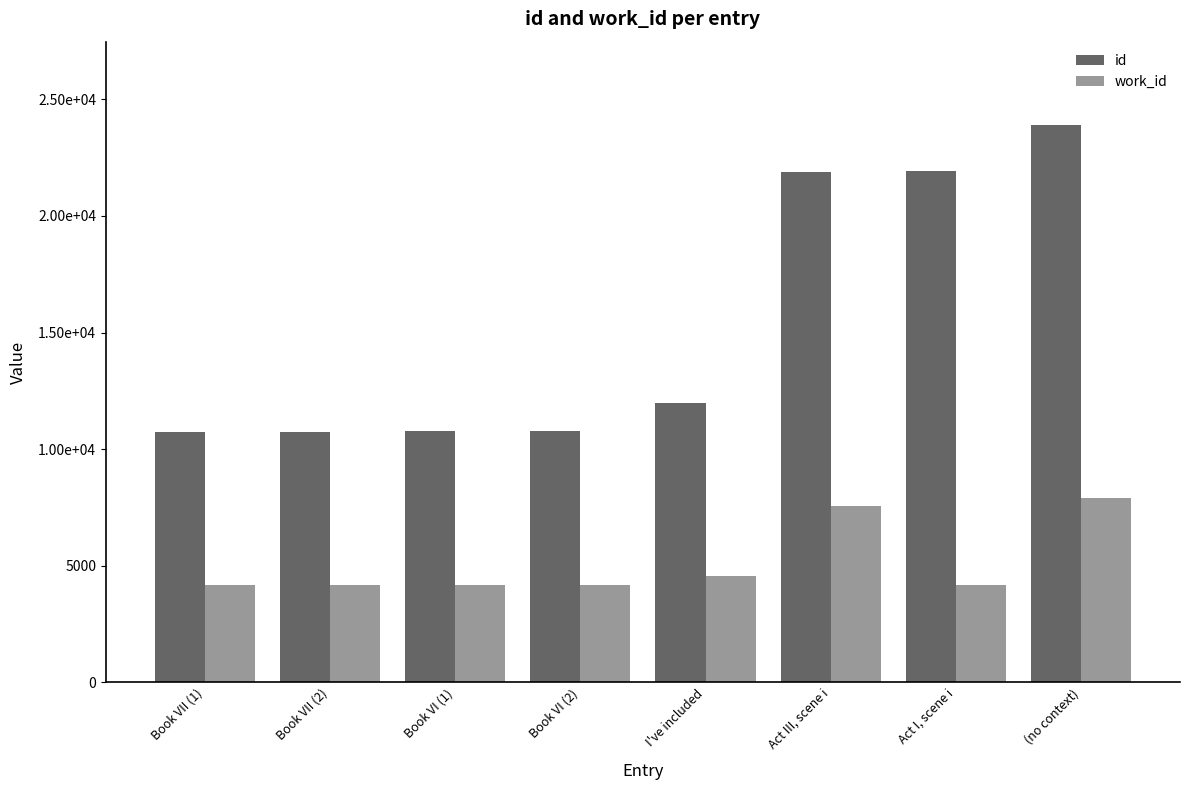

Are the bars horizontal?

No